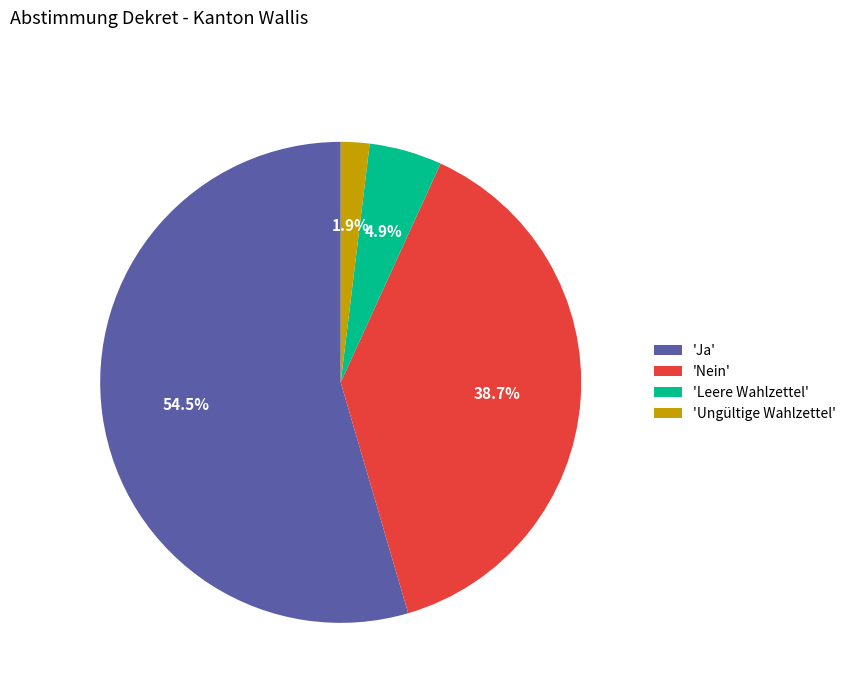

What is the largest slice in the pie chart?

'Ja'